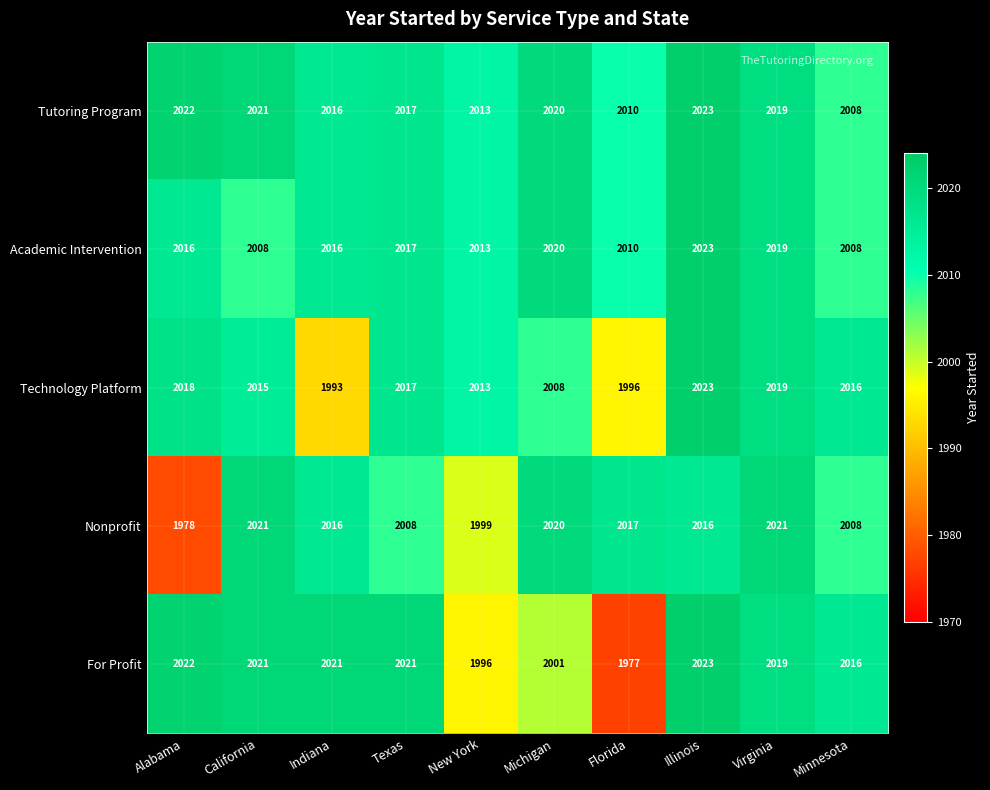

Between Alabama and New York, which series saw the biggest shift?

For Profit